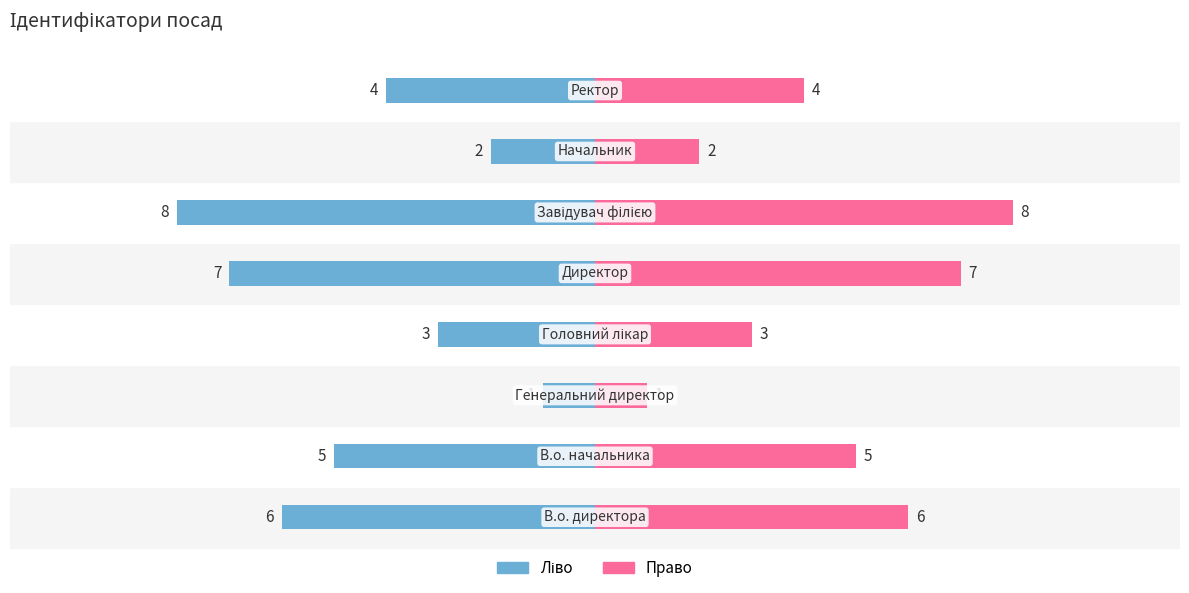

How many values in the Ідентифікатор (ліво) series are below -4?

4